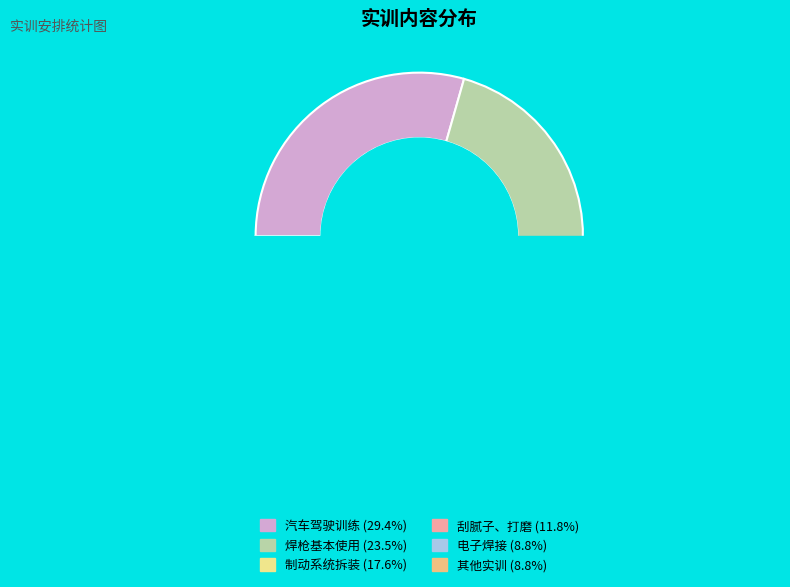

Is the sum of 刮腻子、打磨等 and 汽车起步、停车、直线行驶、倒车、加减档等 greater than half?

No